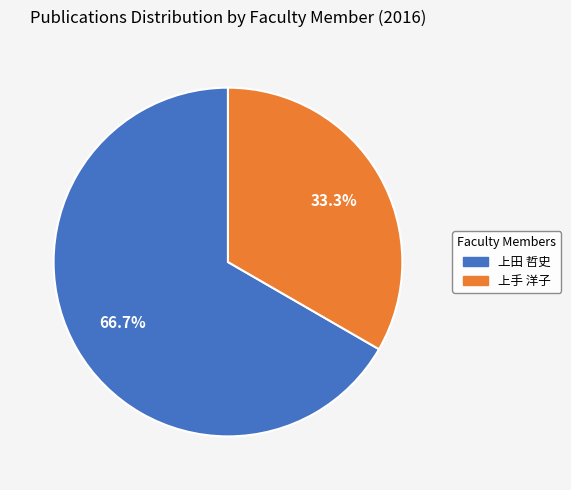

Which slice is the largest?

上田 哲史